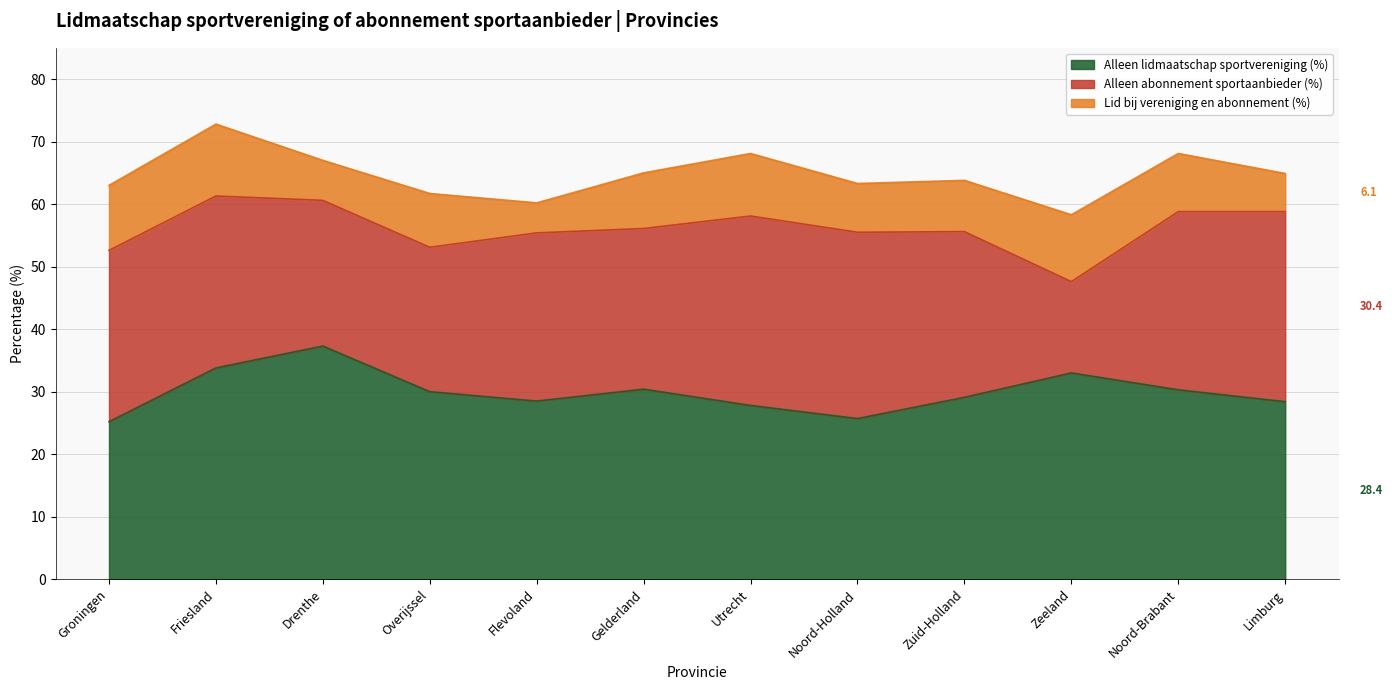

How many lines are shown in the chart?

3